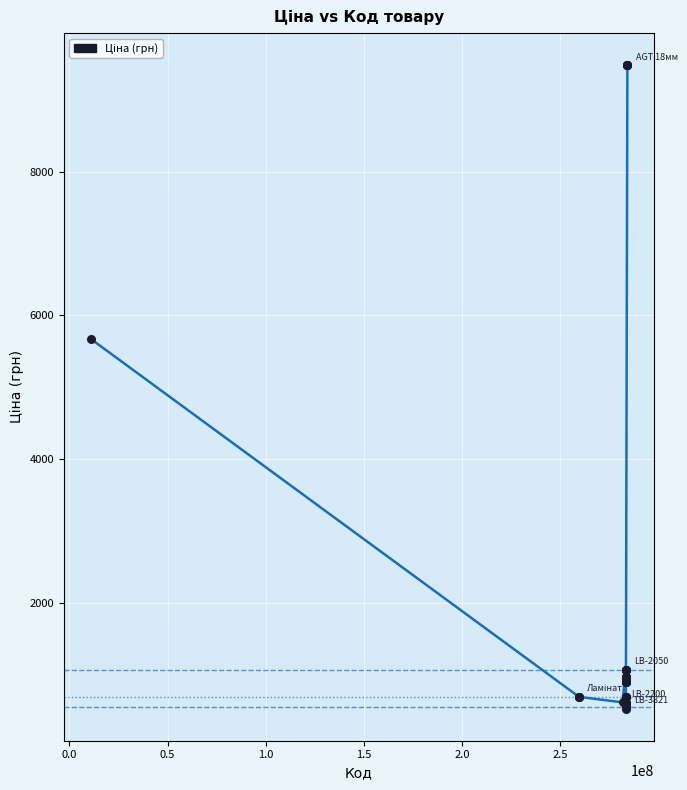

What Y value in the scatter plot is closest to 5005?

5673.8